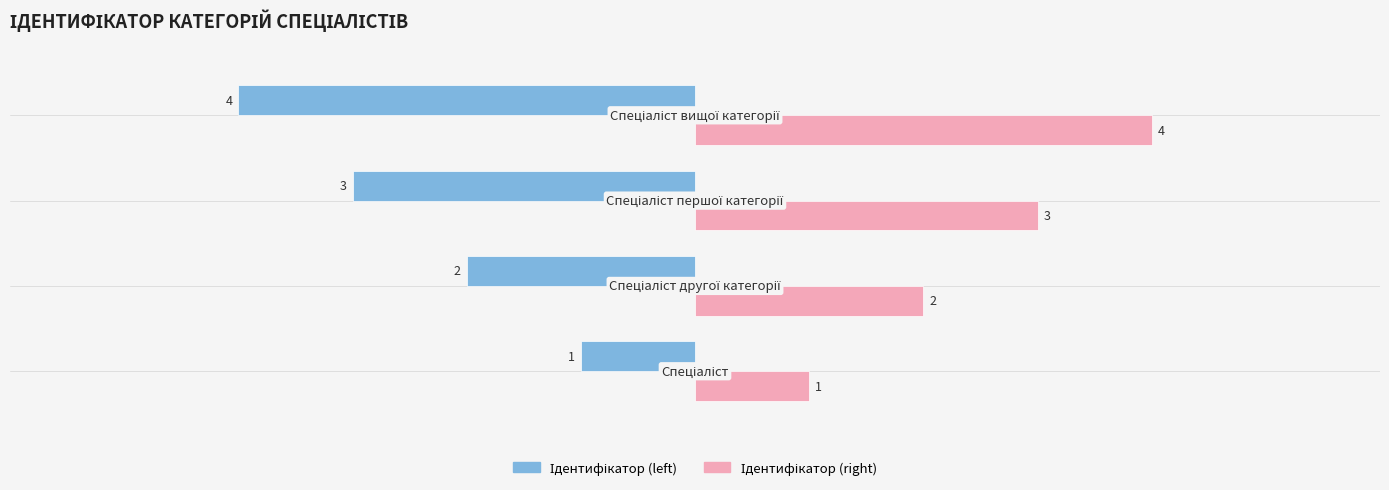

What is the minimum value shown in the chart?

-4